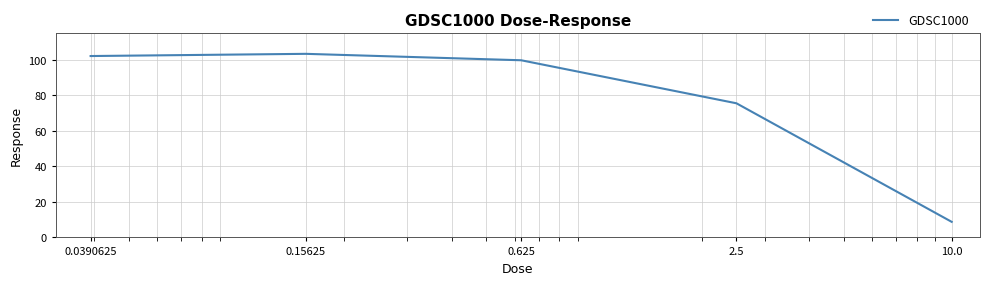

What is the maximum value shown in the chart?

103.5